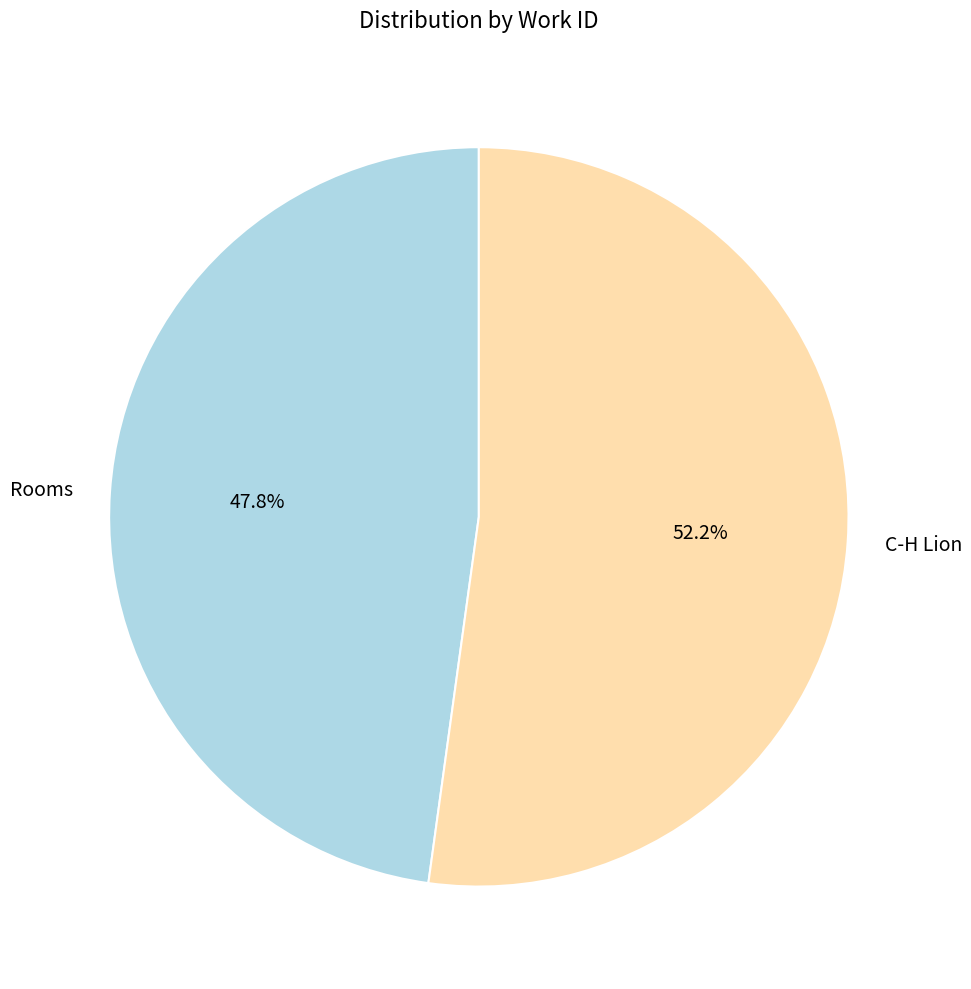

How many slices are in this pie chart?

2